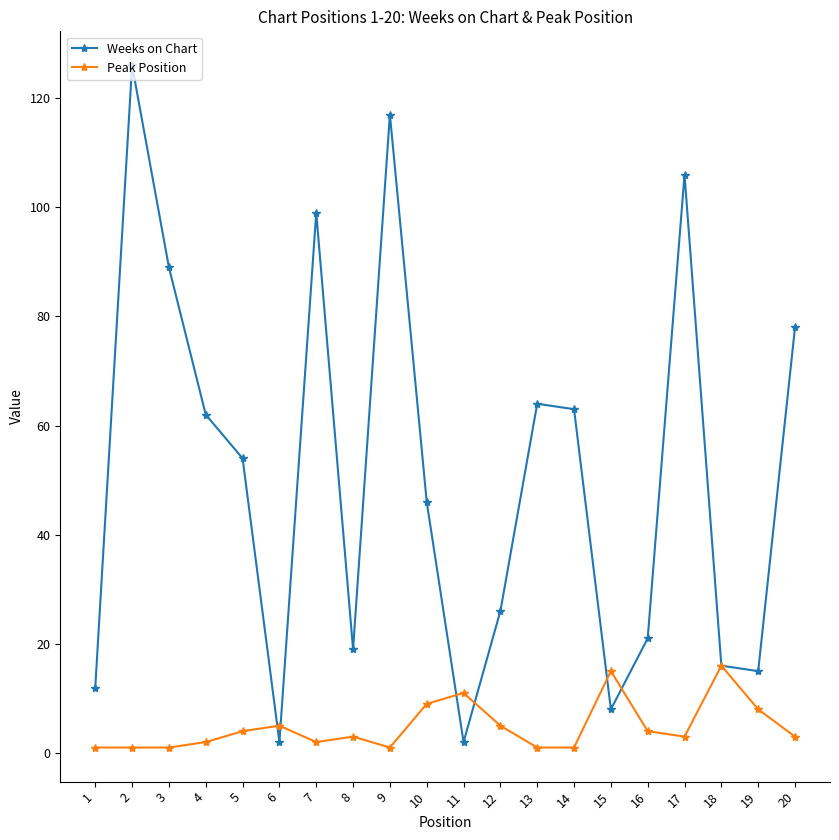

Count the number of data series in this chart.

2